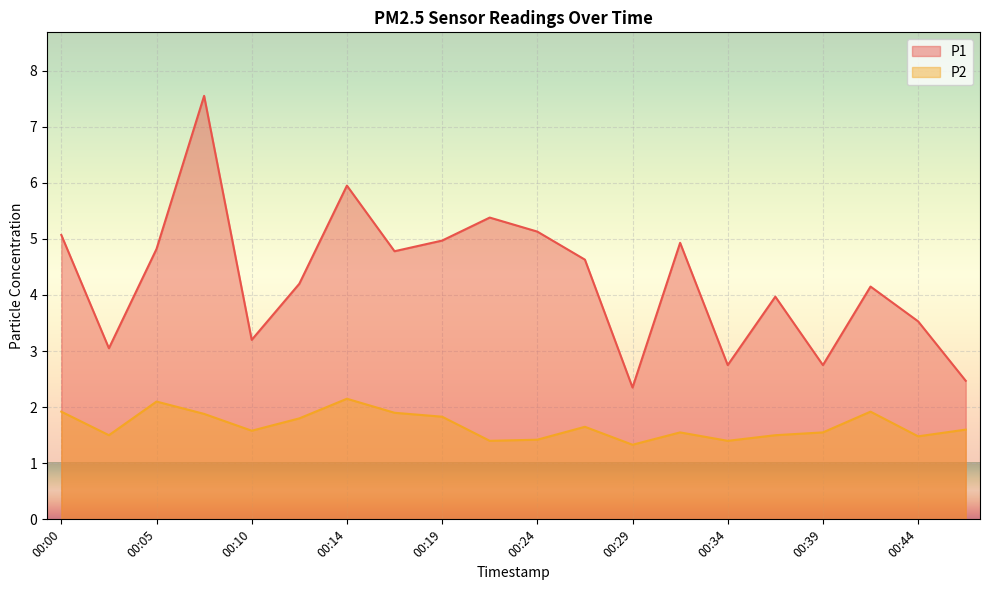

Reading left to right, list all the values displayed in this chart.

P1: 00:00=5.1	00:02=3.0	00:05=4.8	00:07=7.5	00:10=3.2	00:12=4.2	00:14=6.0	00:17=4.8	00:19=5.0	00:22=5.4	00:24=5.1	00:27=4.6	00:29=2.4	00:32=4.9	00:34=2.8	00:36=4.0	00:39=2.8	00:42=4.2	00:44=3.5	00:46=2.5
P2: 00:00=1.9	00:02=1.5	00:05=2.1	00:07=1.9	00:10=1.6	00:12=1.8	00:14=2.1	00:17=1.9	00:19=1.8	00:22=1.4	00:24=1.4	00:27=1.6	00:29=1.3	00:32=1.6	00:34=1.4	00:36=1.5	00:39=1.6	00:42=1.9	00:44=1.5	00:46=1.6